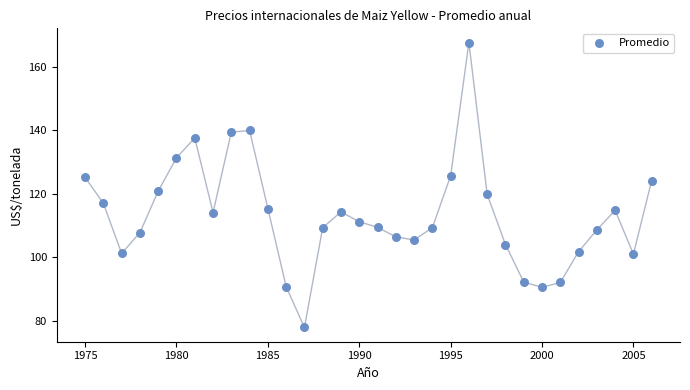

What is the range of Y values (max minus min)?

89.9